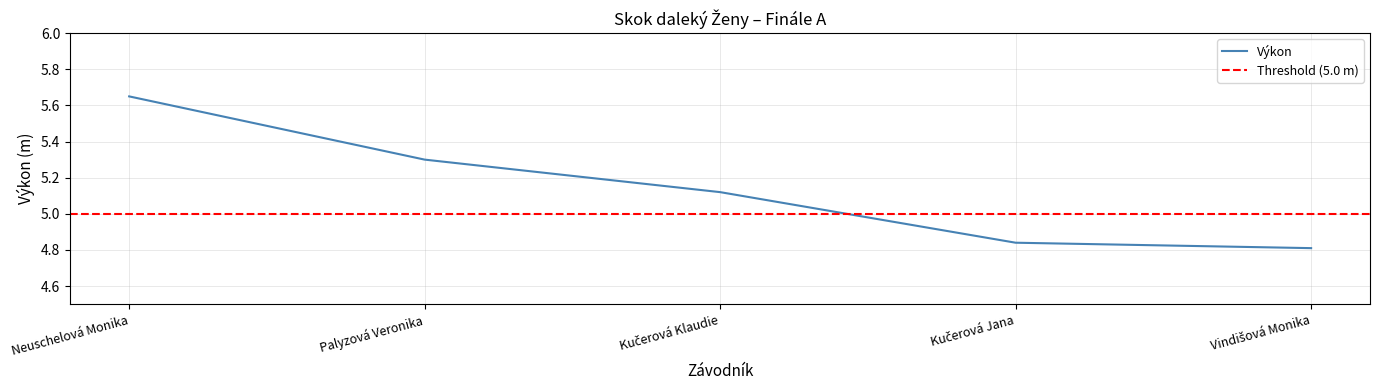

True or false: there are more than 2 points higher than both neighbors.

False